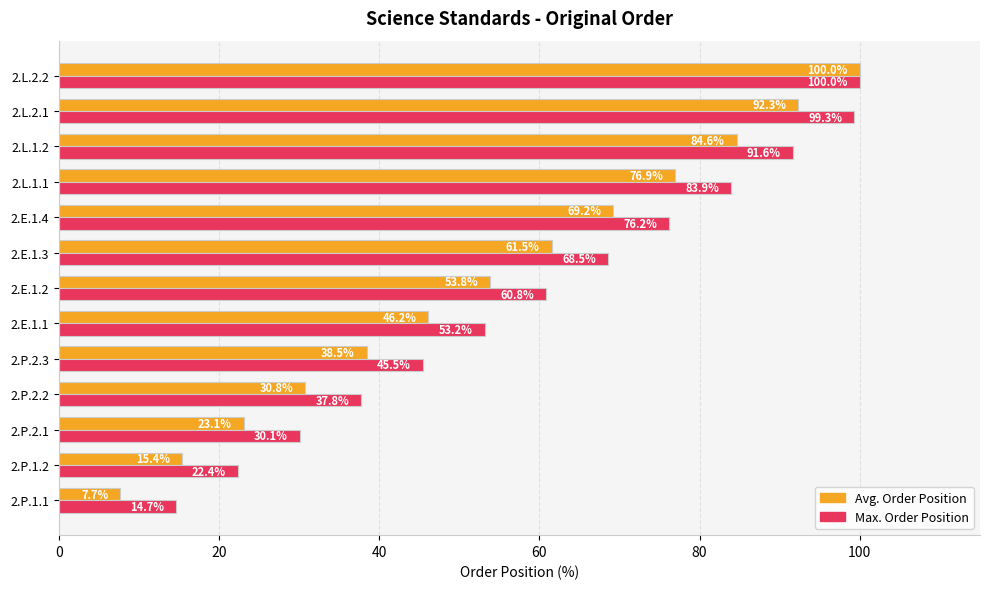

What is the sum of all Max. Order Position values?

784.0